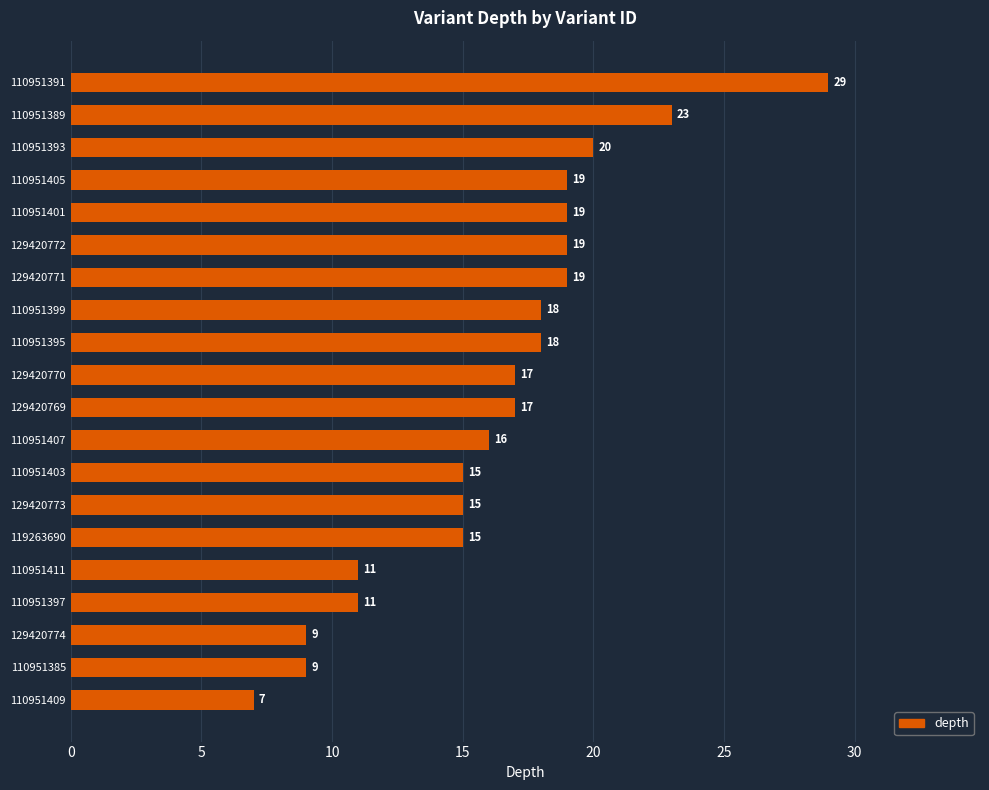

What is the sum of the values at 129420770 and 110951395?

35